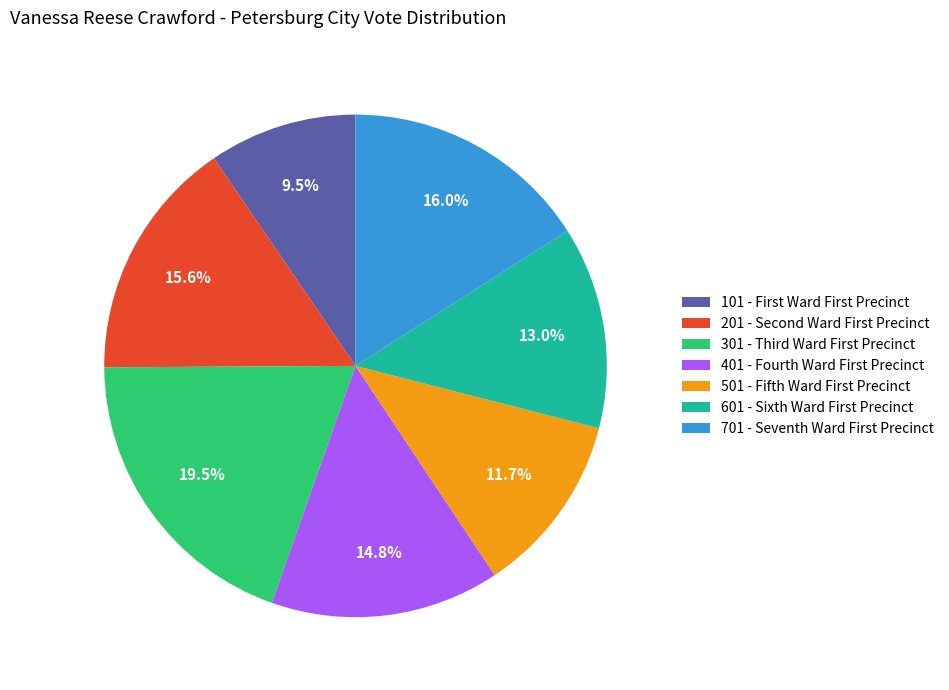

Count the number of slices in the pie.

7